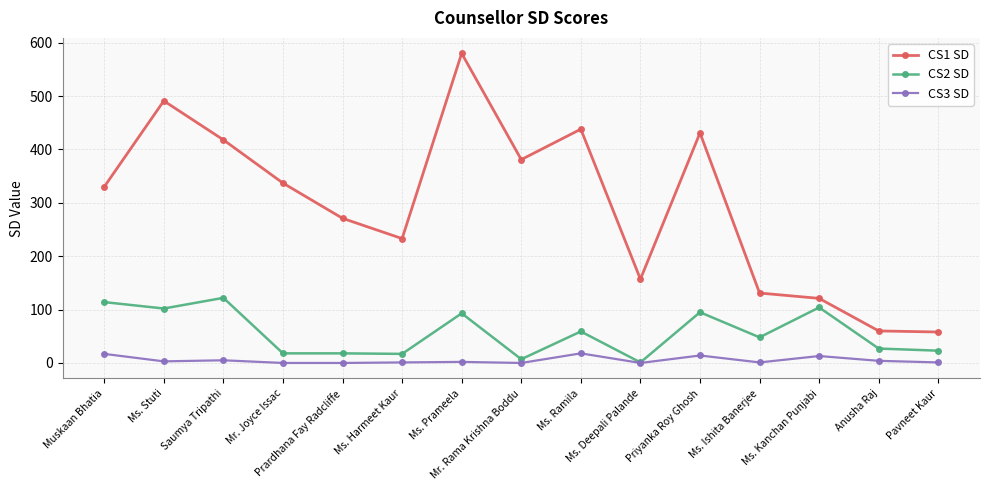

The value of CS2 SD at Anusha Raj is 27. True or false?

True